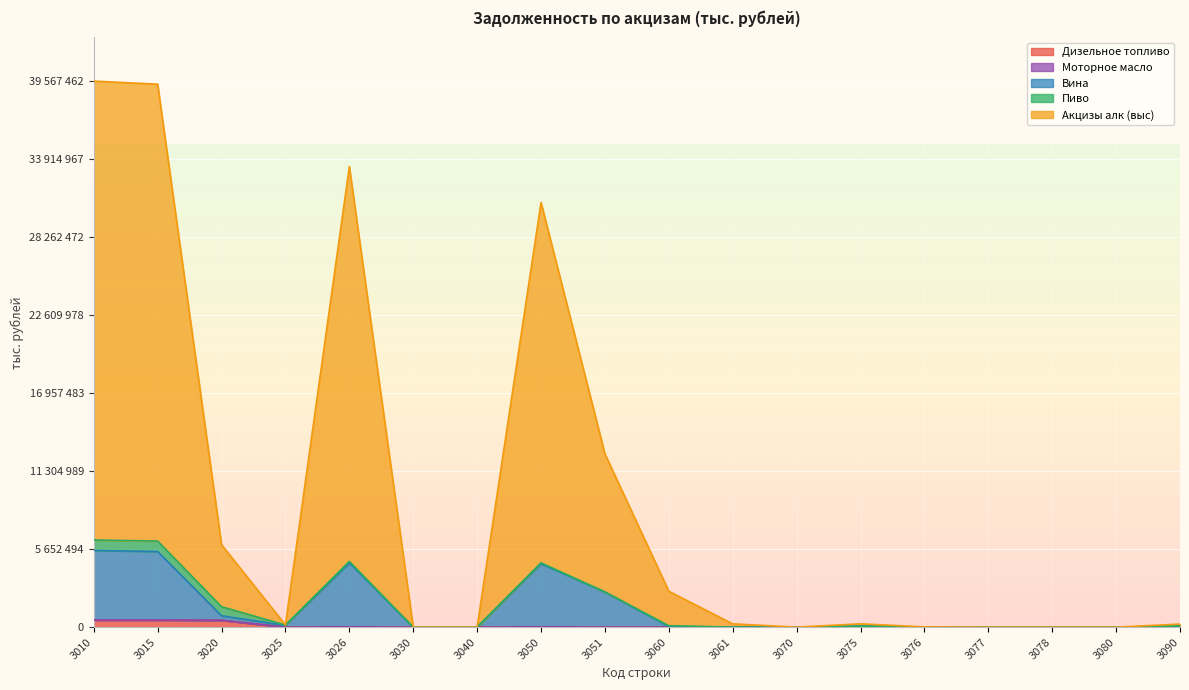

What is the value of the Дизельное топливо point at the 8th from the left?

15115